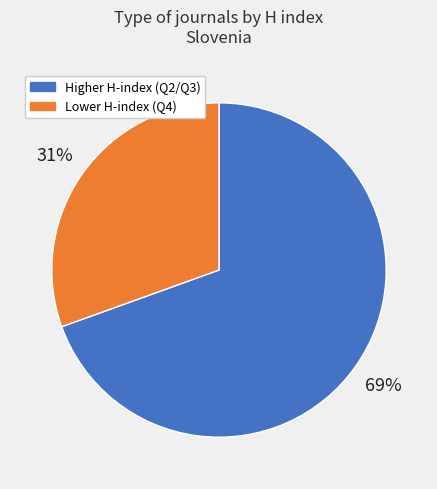

Is it true that Higher H-index (Q2/Q3) is 69% of the pie?

True